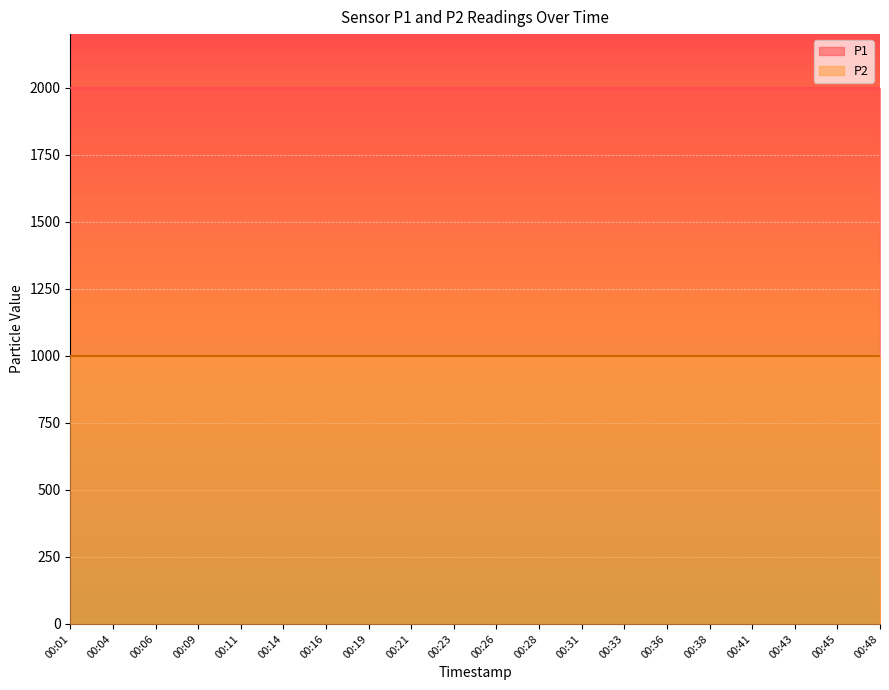

What are all the series names shown in the legend?

P1, P2